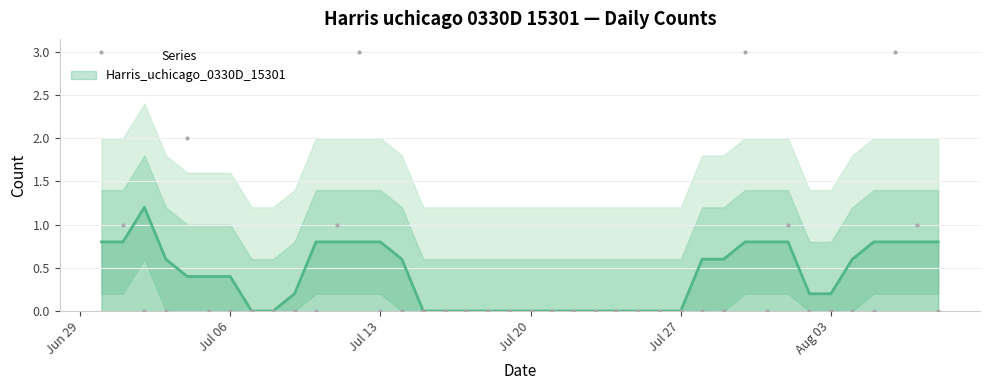

Where is the data nearest to the value 1?

2020-07-01